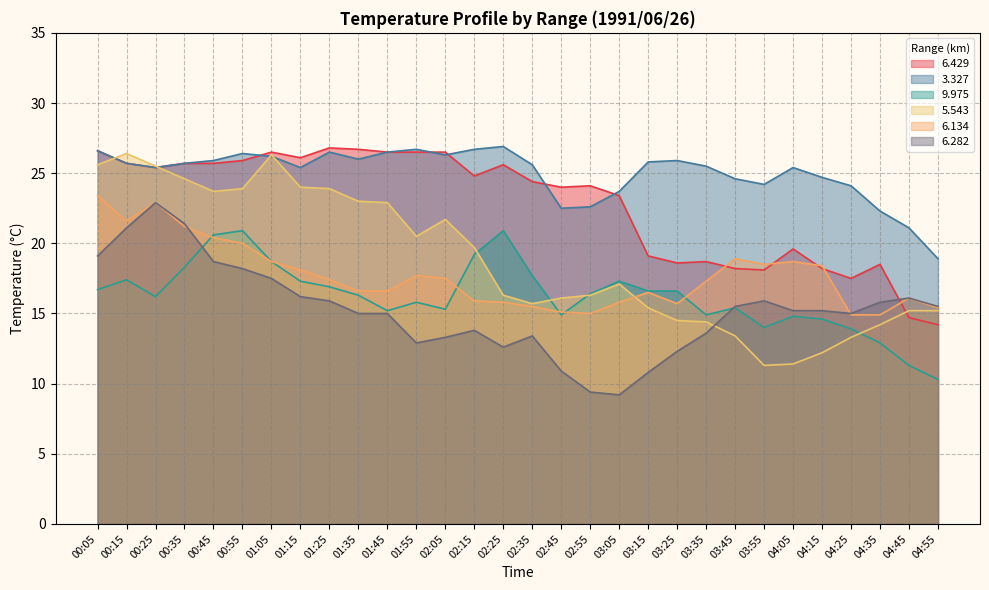

True or false: 9.975 has more than 1 points higher than both neighbors.

True